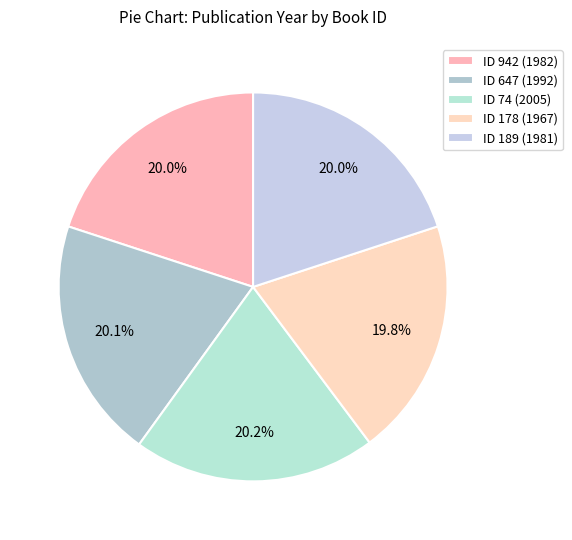

Is there any slice that represents more than half of the pie?

No